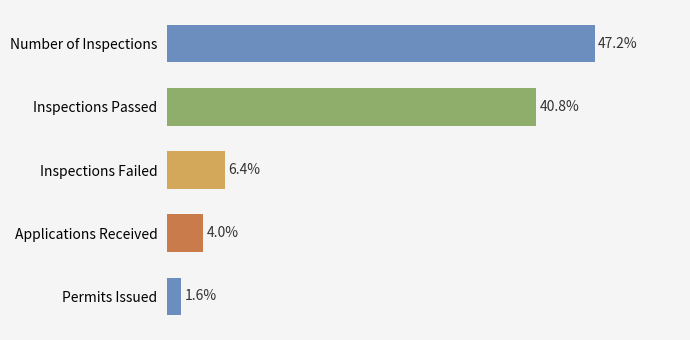

Are the bars horizontal?

Yes